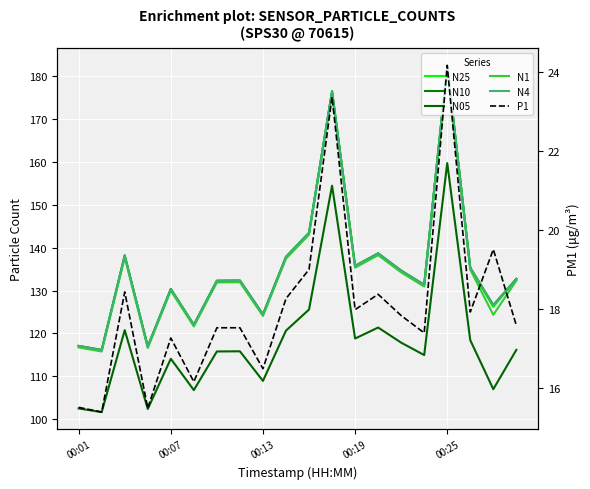

How many data points in N25 are less than 132?

8